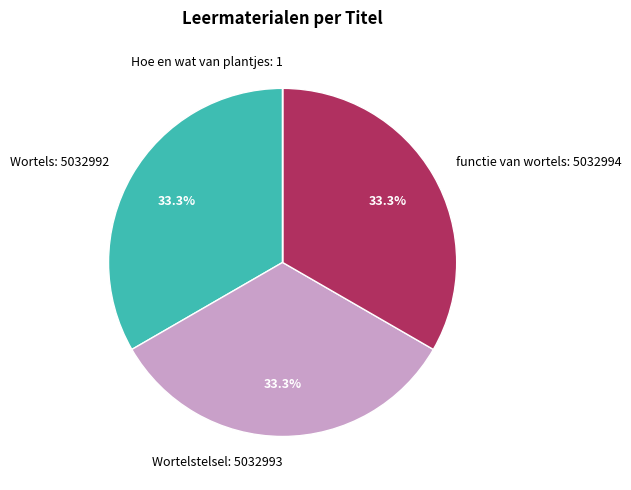

Is there any slice that represents more than half of the pie?

No